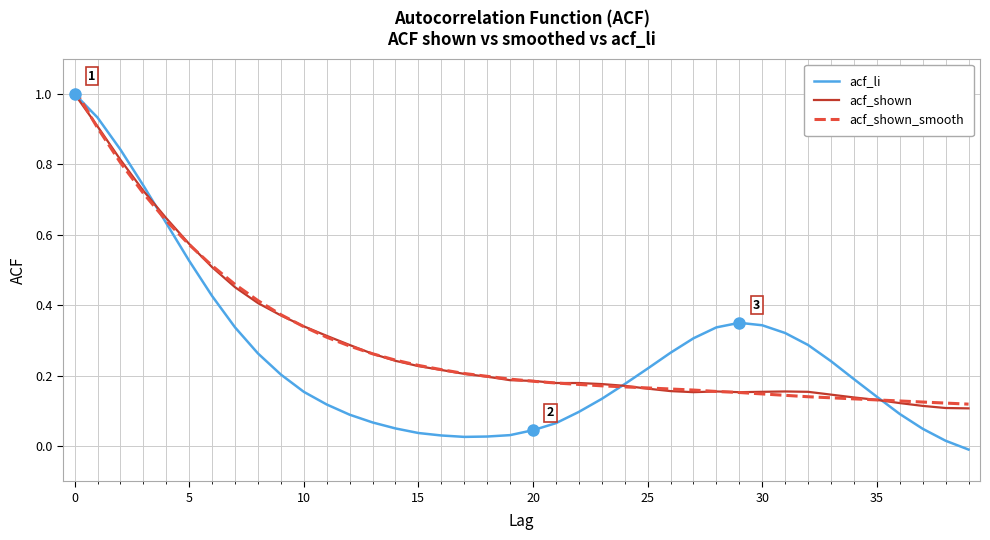

Which series has the widest spread of values?

acf_li